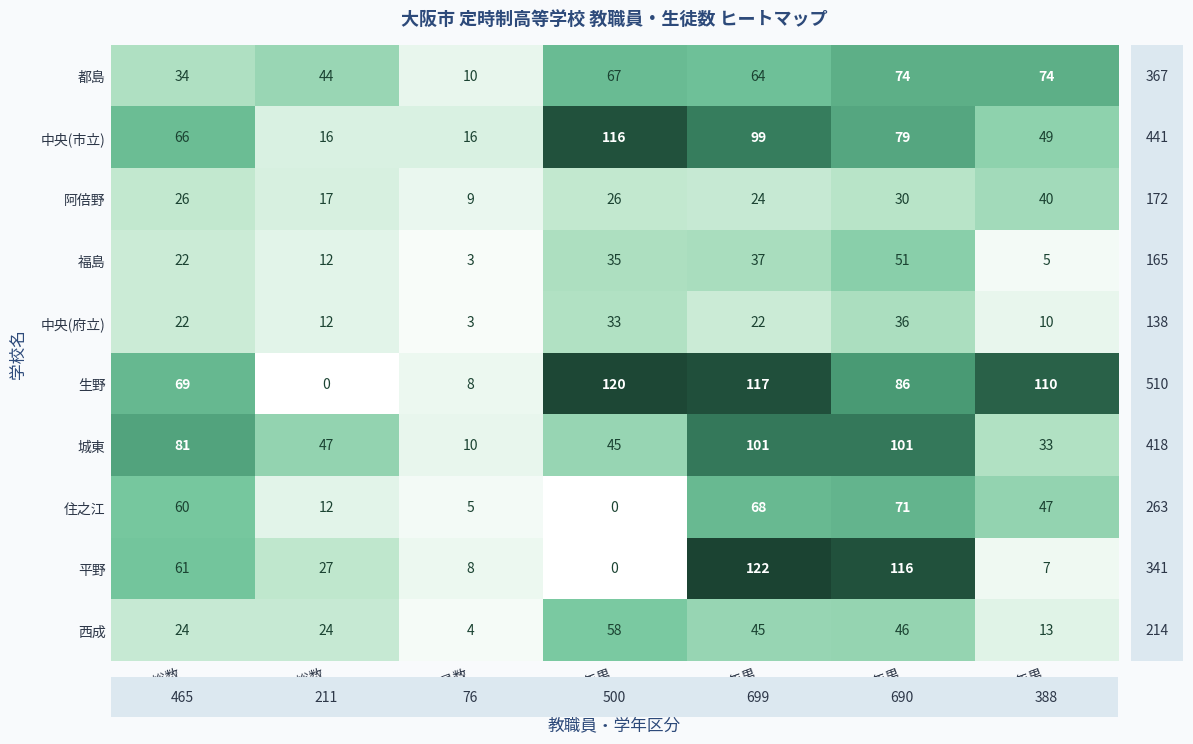

List the series in order of their peak value, highest first.

平野, 生野, 中央(市立), 城東, 都島, 住之江, 西成, 福島, 阿倍野, 中央(府立)